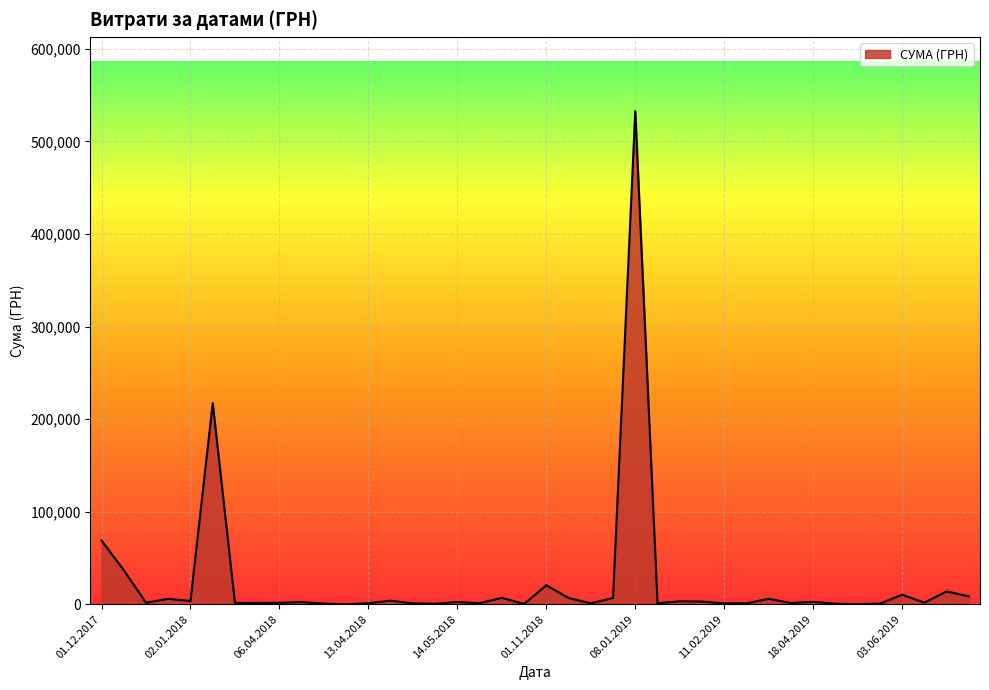

What is the maximum value shown in the chart?

532782.7